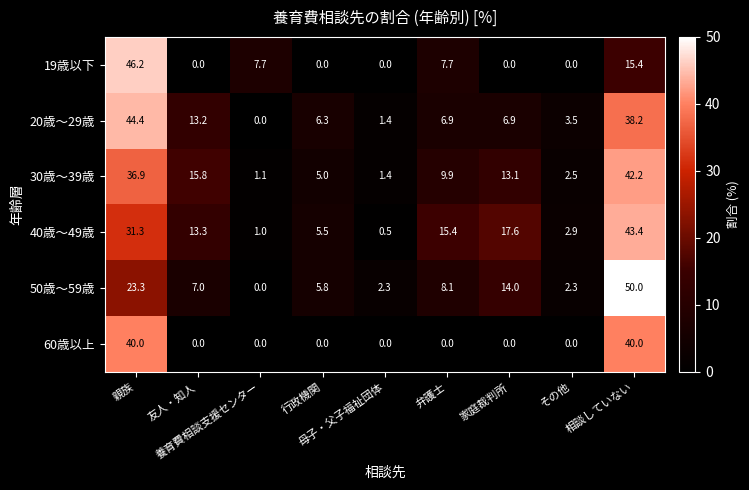

Which series has the widest spread of values?

50歳～59歳